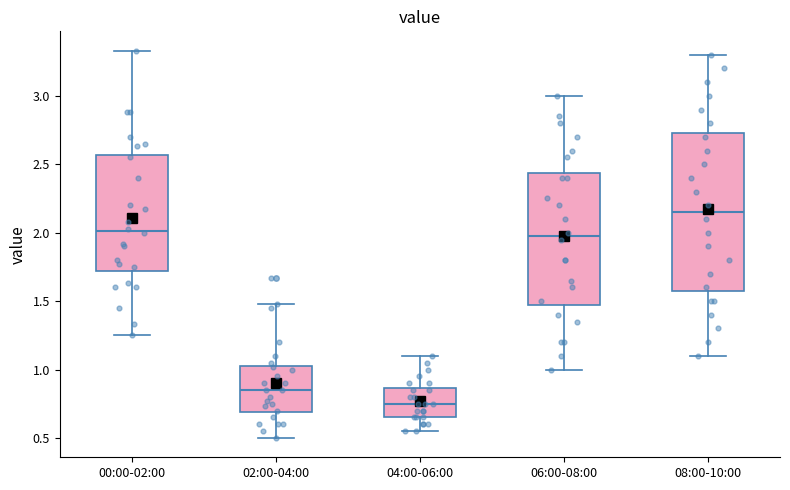

Where does the upper whisker of the box for 08:00-10:00 end on the y-axis? The values are not printed on the chart, so give them approximately, as read against the axis.

3.30